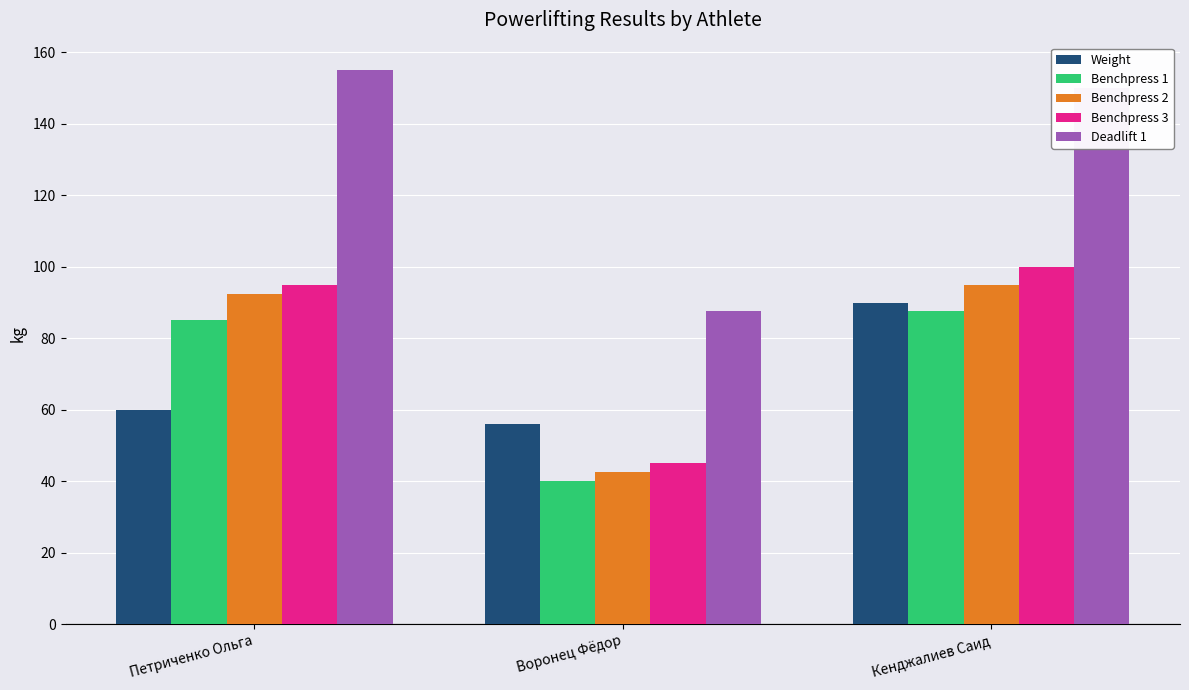

Which series changed the most between Петриченко Ольга and Воронец Фёдор?

Deadlift 1